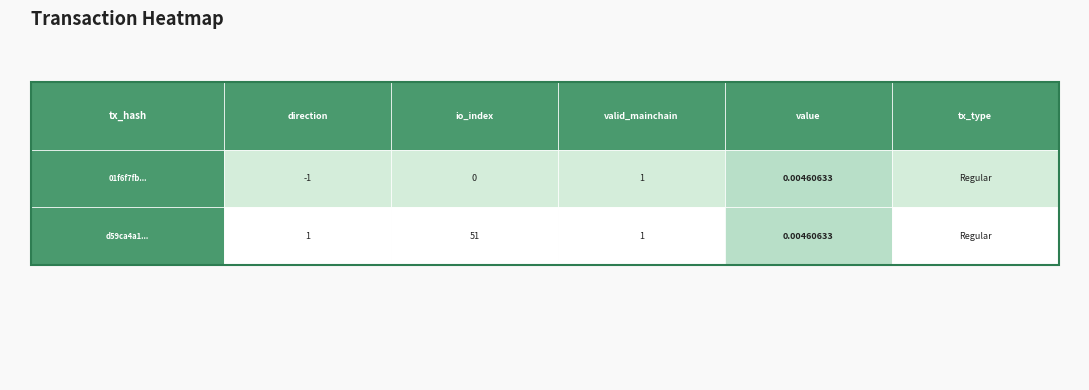

How many data points in 01f6f7fb... are above 0?

2